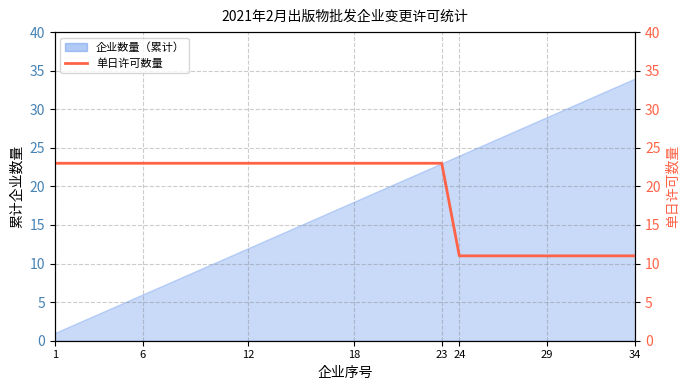

What is the value of the 32nd point from the left?

11